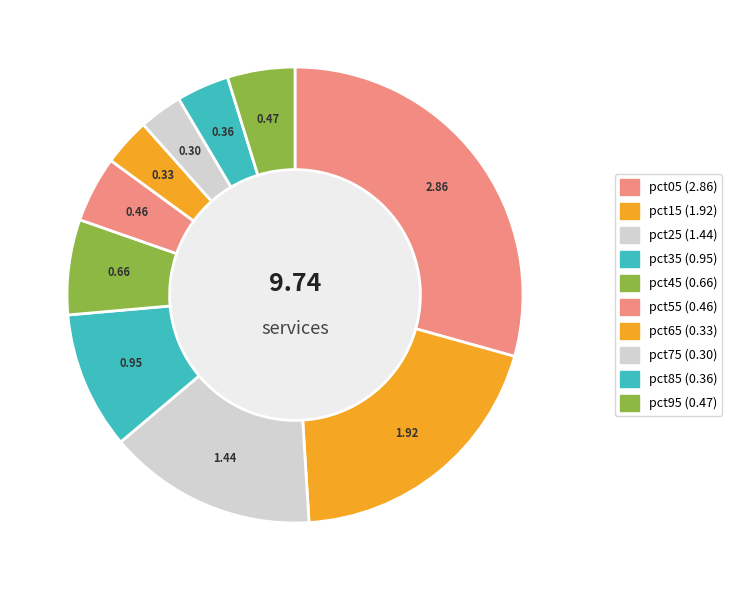

How many slices are in this pie chart?

10